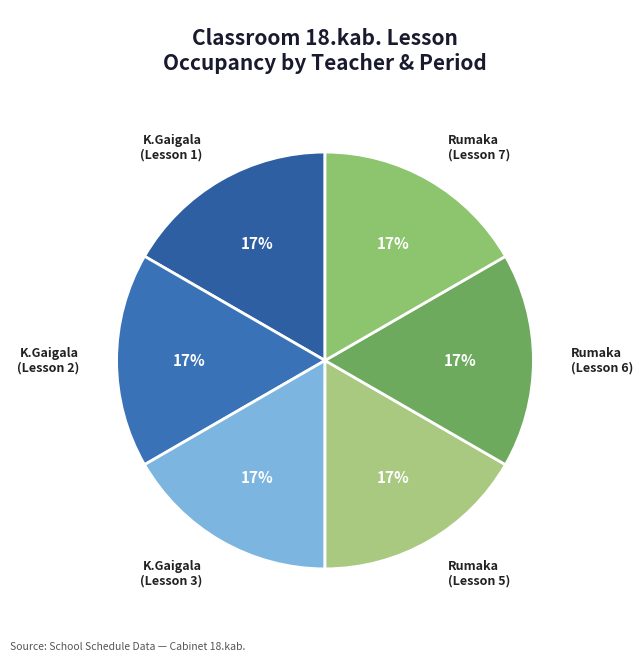

Approximately how many times larger is the value at Rumaka (Lesson 5) compared to K.Gaigala (Lesson 1)?

1.0